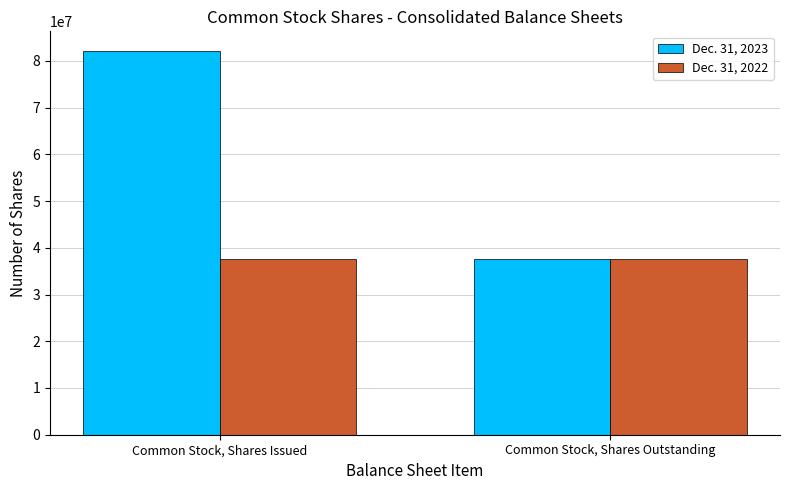

Rank the series by their maximum value, from highest to lowest.

Dec. 31, 2023, Dec. 31, 2022